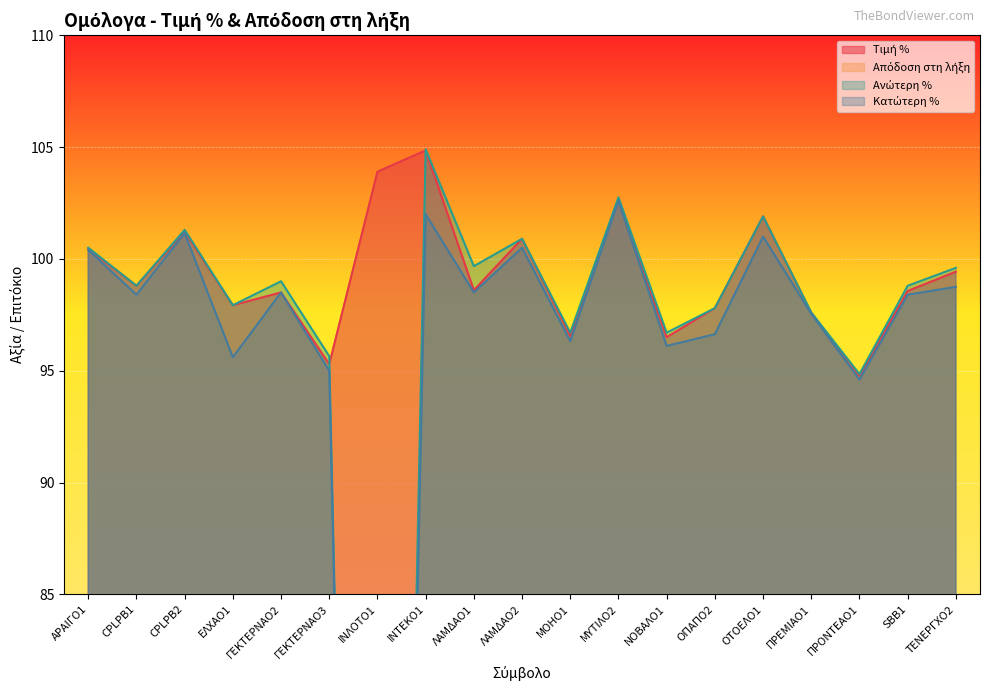

At ΓΕΚΤΕΡΝΑΟ2, list the series in order from smallest to largest.

Απόδοση στη λήξη, Τιμή %, Κατώτερη %, Ανώτερη %